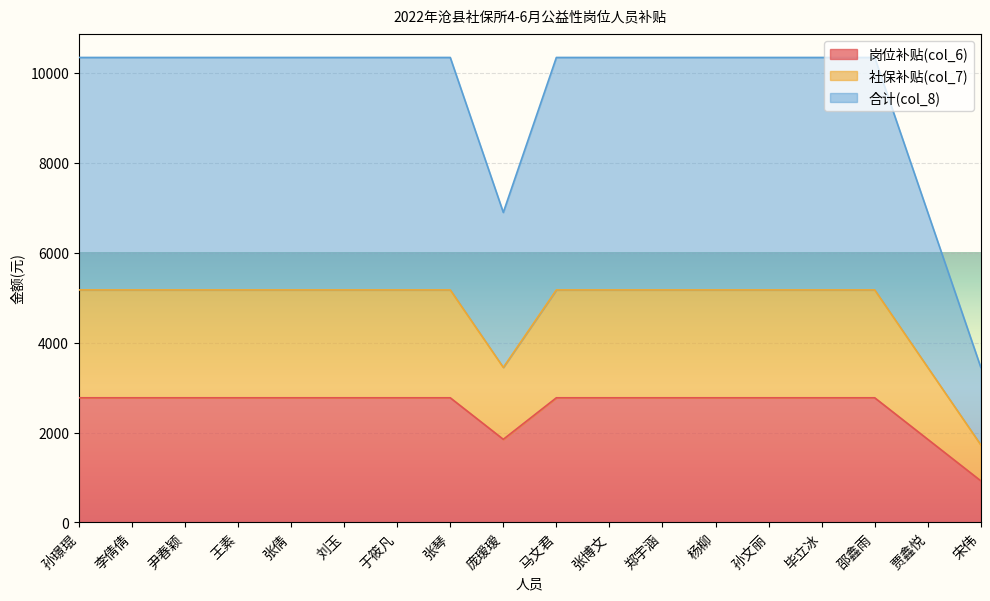

What is the difference between the highest and lowest values at 孙文丽?

7572.6